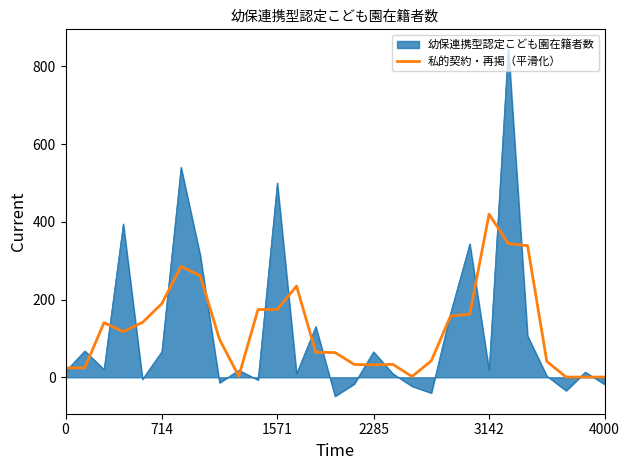

What is the greatest value displayed?

850.3